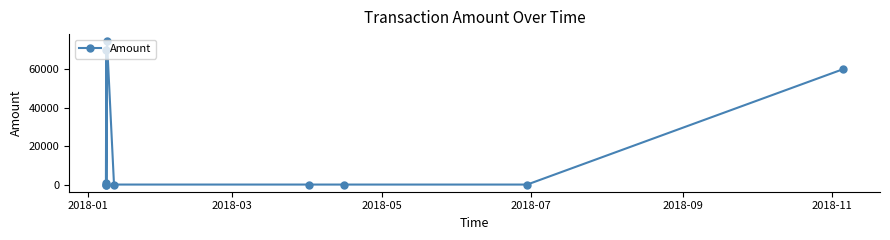

What is the greatest value displayed?

74503.0